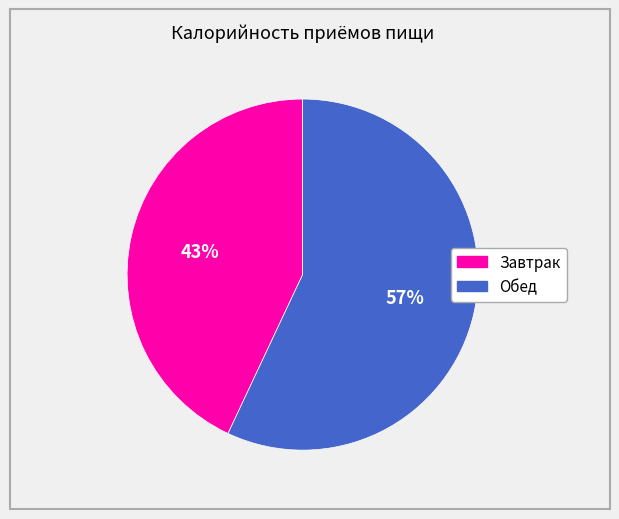

To the nearest percent, what is the difference between the largest and smallest slice percentages?

14%